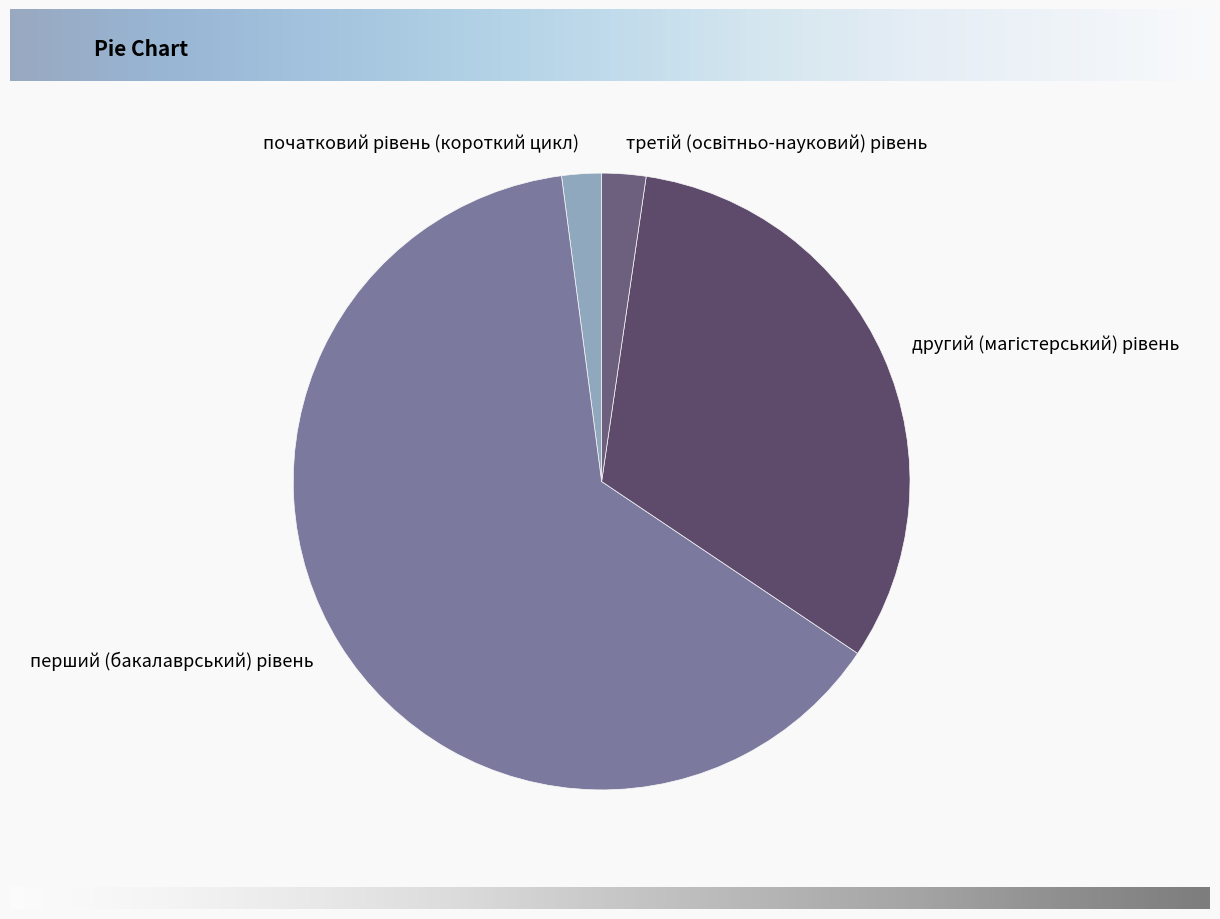

Is there any slice that represents more than half of the pie?

Yes